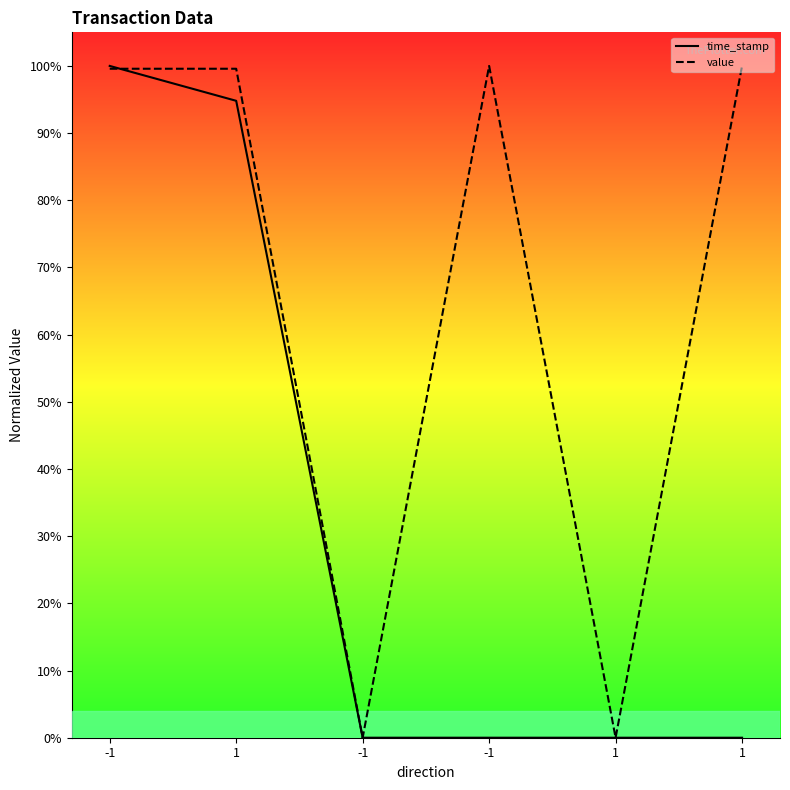

What is the difference between the second highest and minimum values in the value series?

1.0